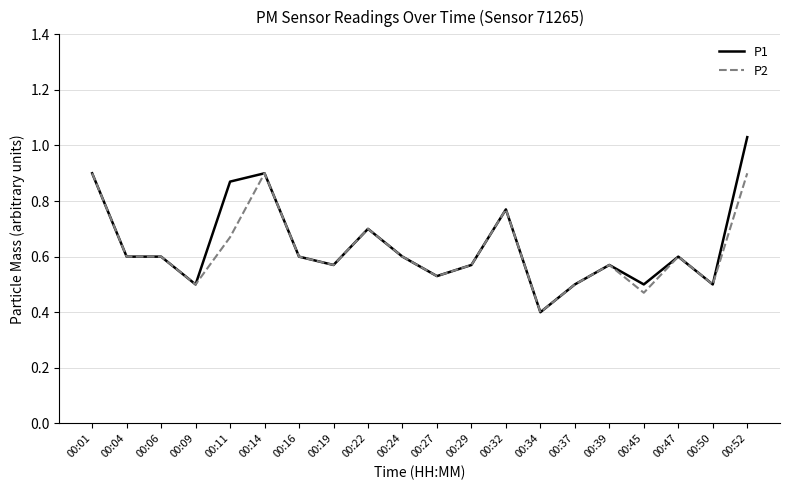

Rank the series by their maximum value, from highest to lowest.

P1, P2